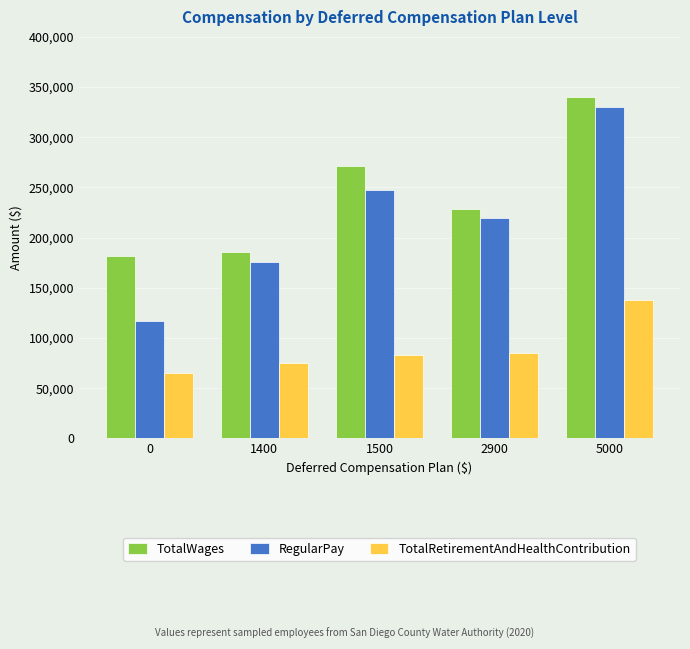

What is the value of the TotalRetirementAndHealthContribution bar at the 3rd from the left?

82980